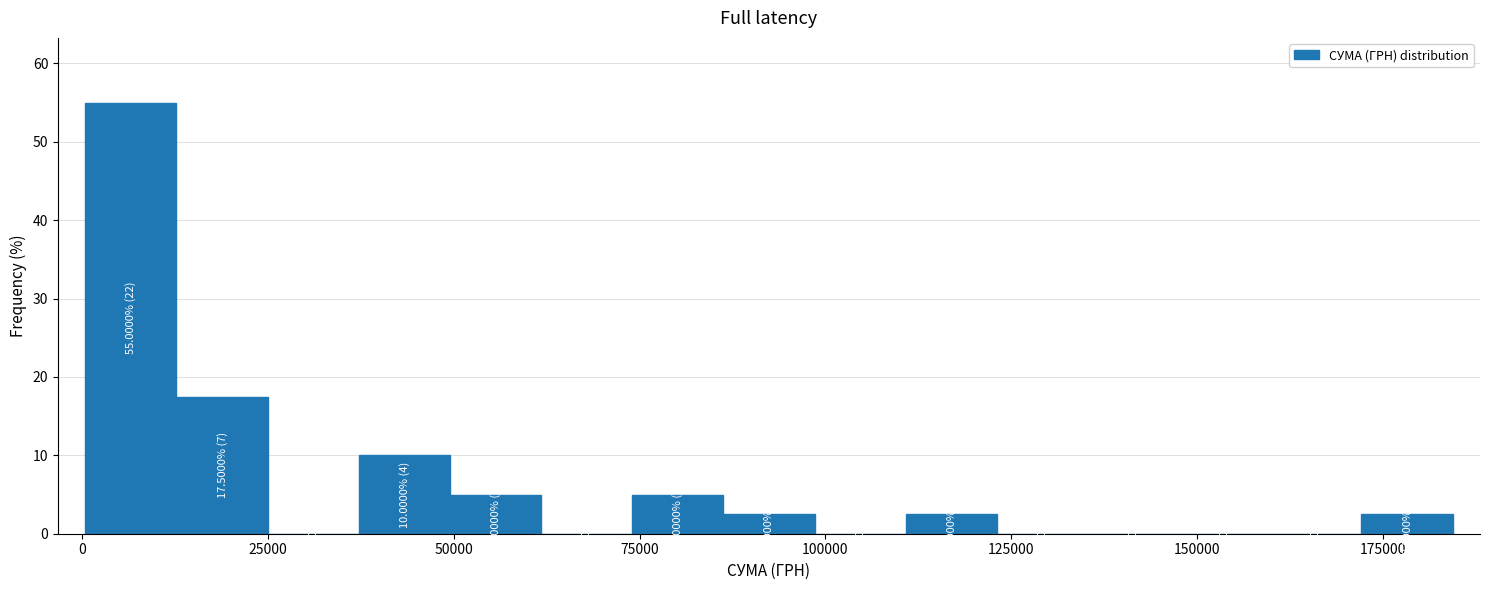

Around what value on the x-axis is the tallest bar? Give the approximate position of its centre, as read against the axis.

5000